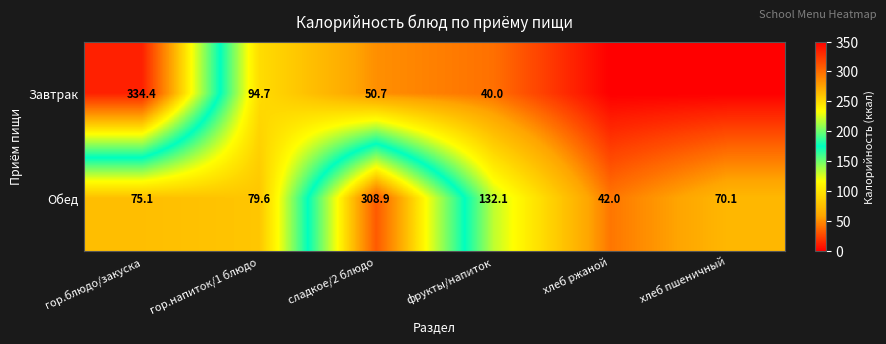

The value of Обед at хлеб ржаной is 57.9. True or false?

False